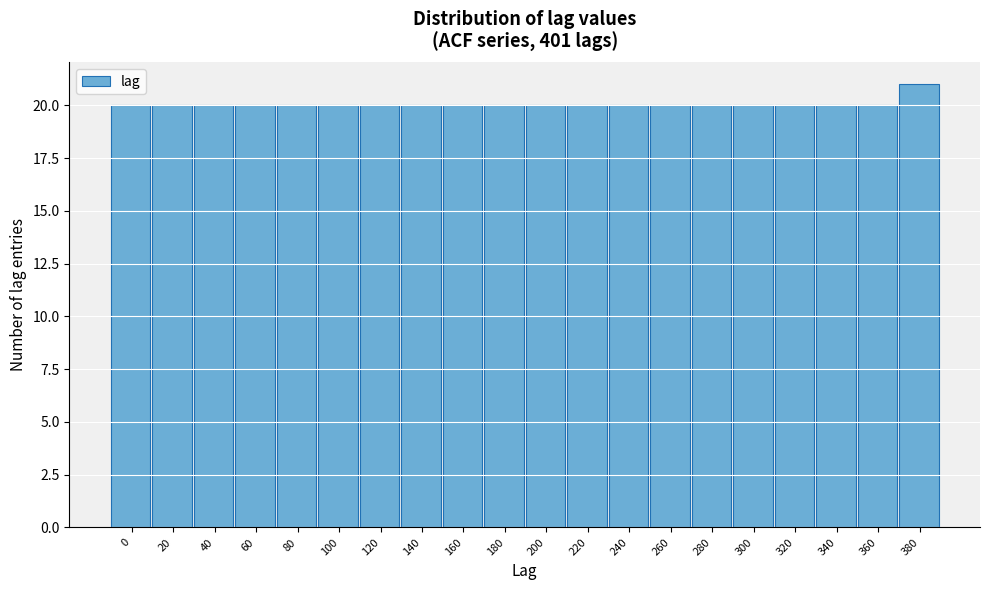

Reading left to right, transcribe all the data shown in this chart.

20	20	20	20	20	20	20	20	20	20	20	20	20	20	20	20	20	20	20	21